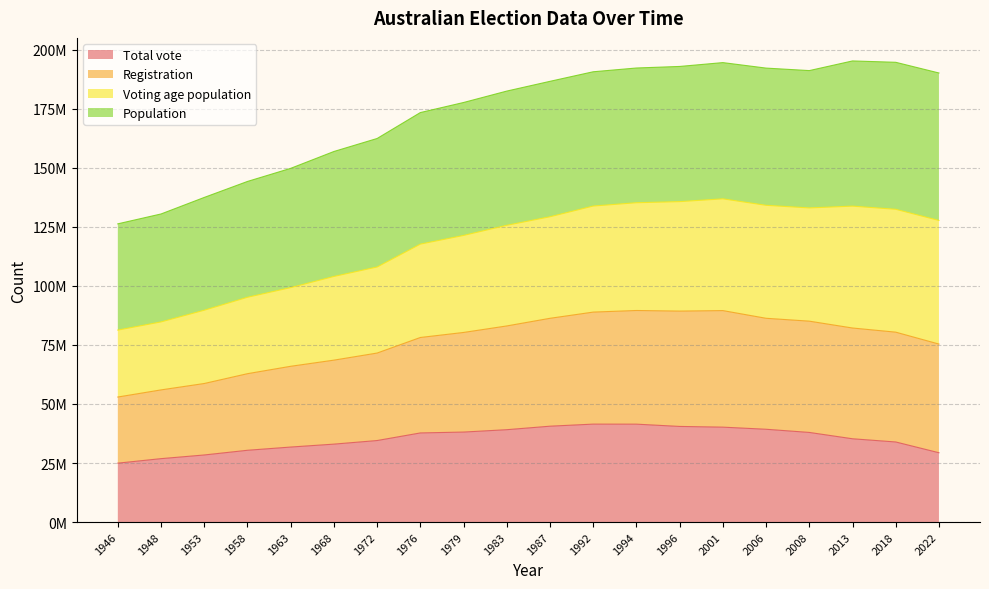

How many data points in Total vote are less than 37741404?

10